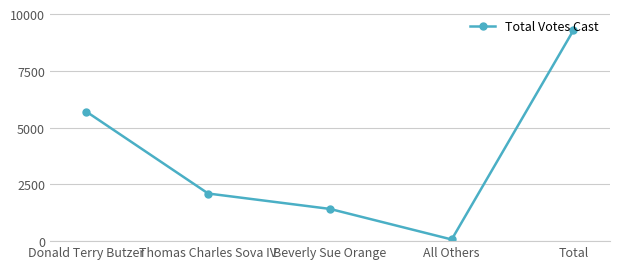

Is this an area chart (filled region under the line)?

No